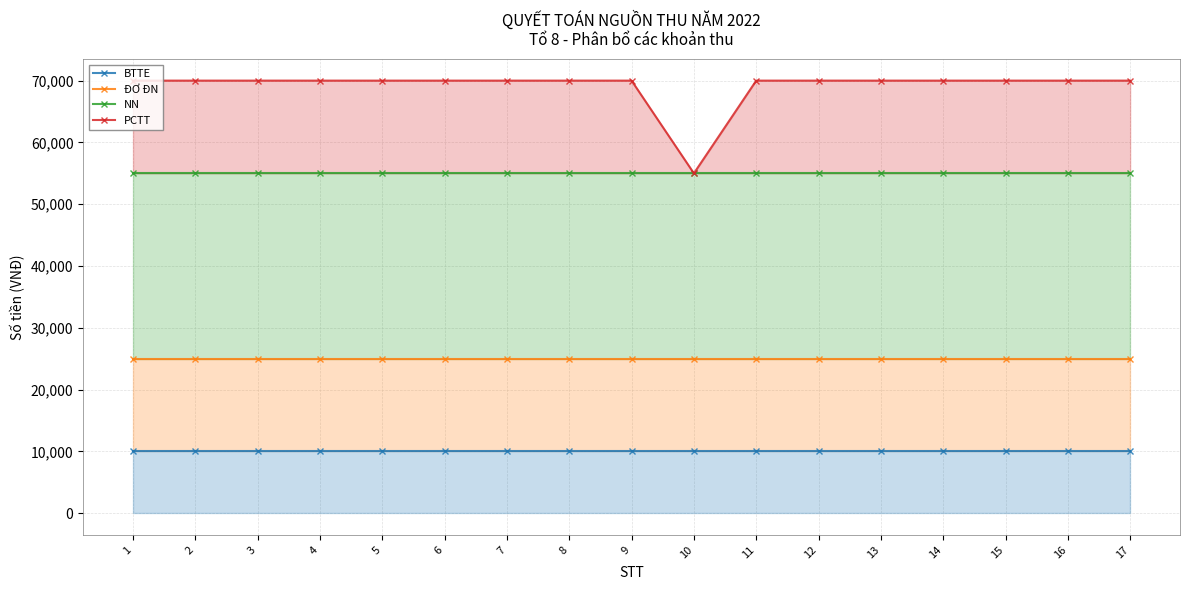

True or false: ĐƠ ĐN has a value of 42679 at 11.

False